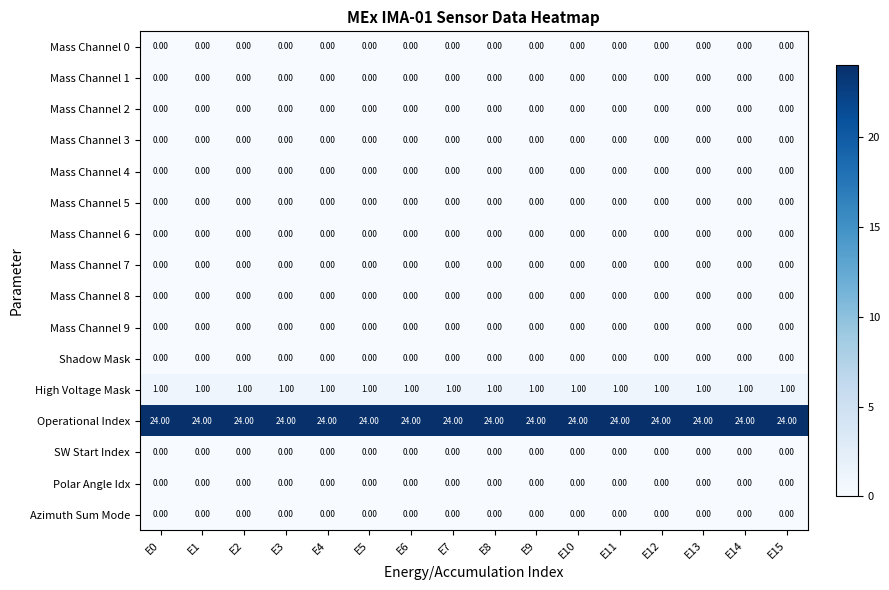

Count the number of categories in the chart.

16